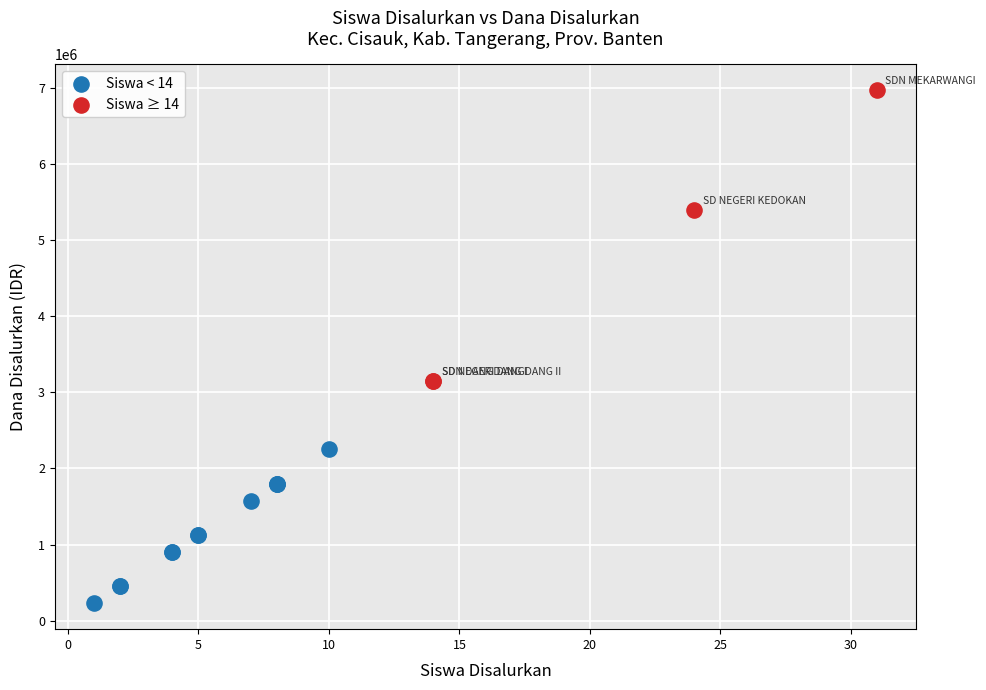

Which series has the largest Y range (max minus min)?

Siswa ≥ 14